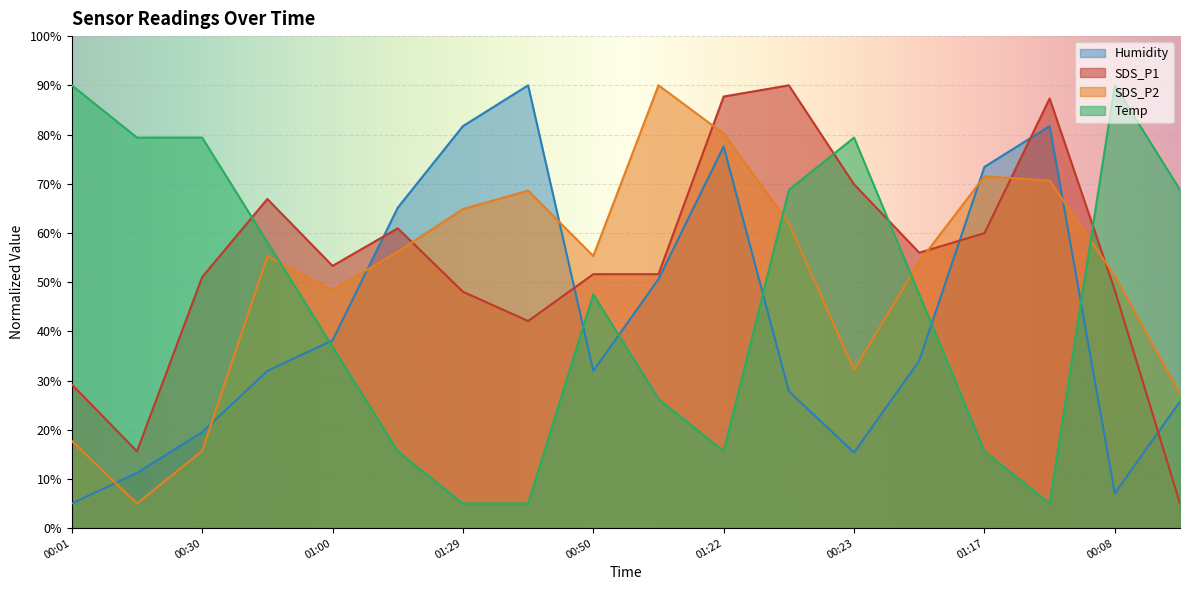

Where does the SDS_P1 series first go above 53?

00:45